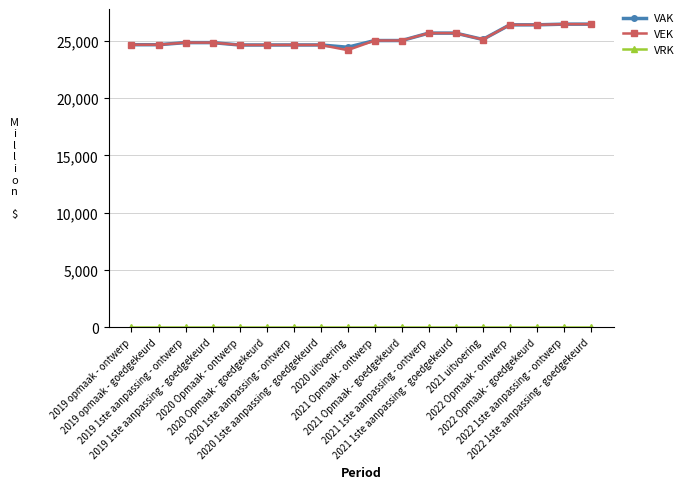

What is the minimum value for VEK?

24187